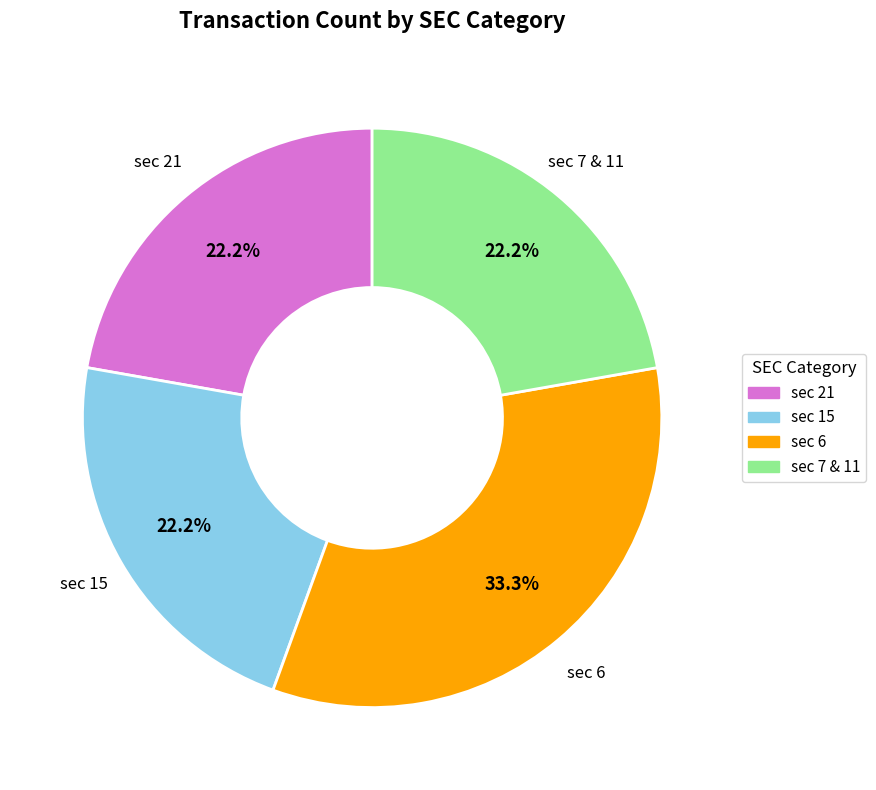

Is there any slice that represents more than half of the pie?

No